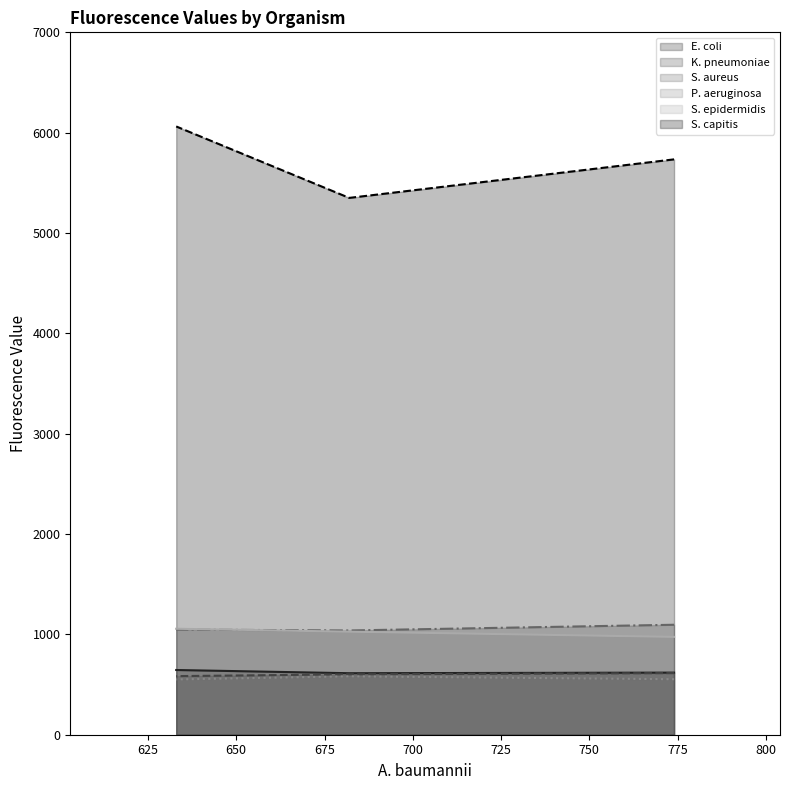

What are all the series names shown in the legend?

E. coli, K. pneumoniae, S. aureus, P. aeruginosa, S. epidermidis, S. capitis